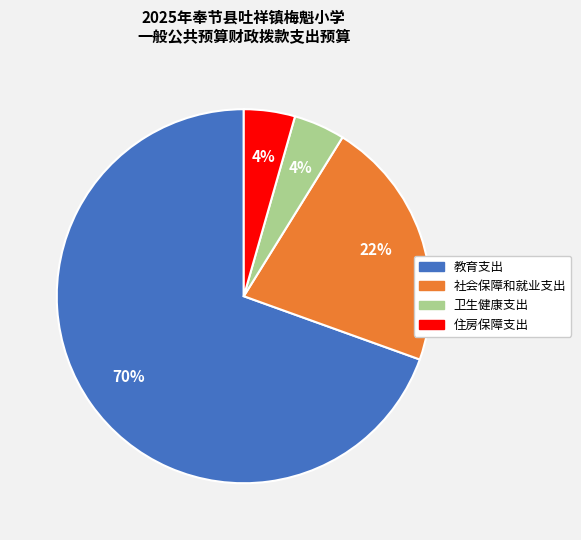

To the nearest percent, what percentage of the pie is 住房保障支出?

4%